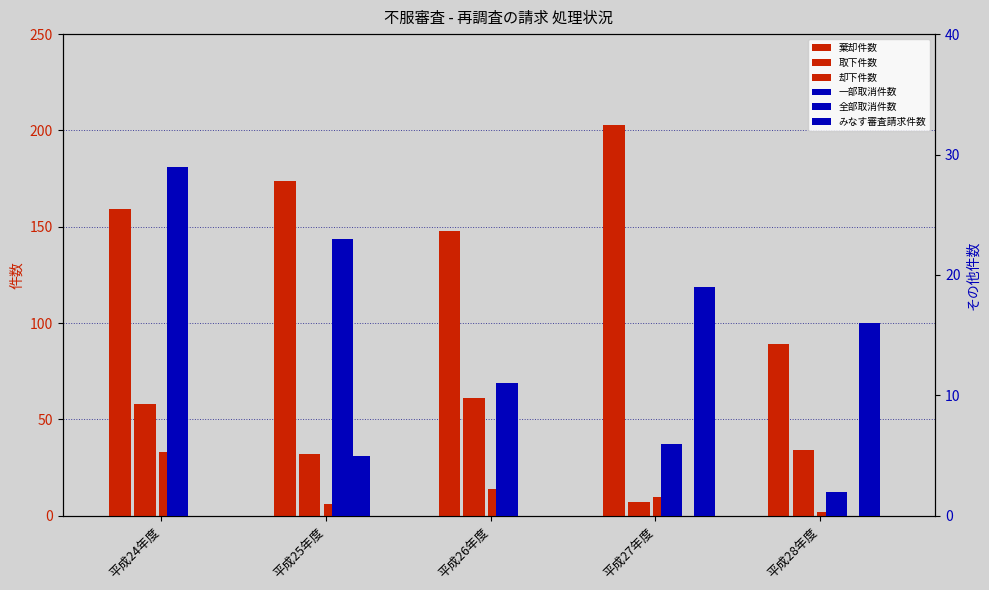

What is the label of the 2nd bar from the right?

平成27年度